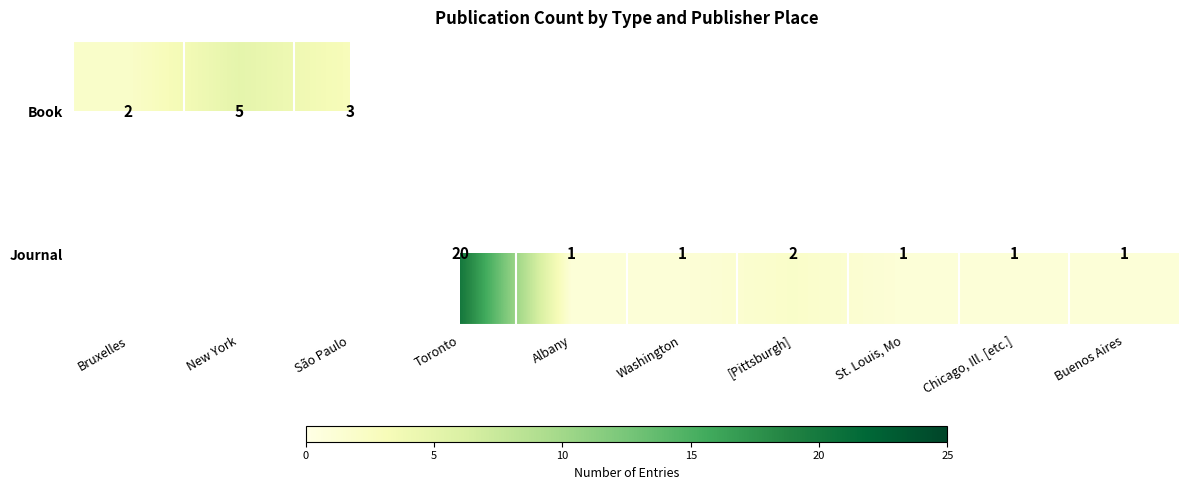

Is it true that Journal equals 1 at [Pittsburgh]?

False